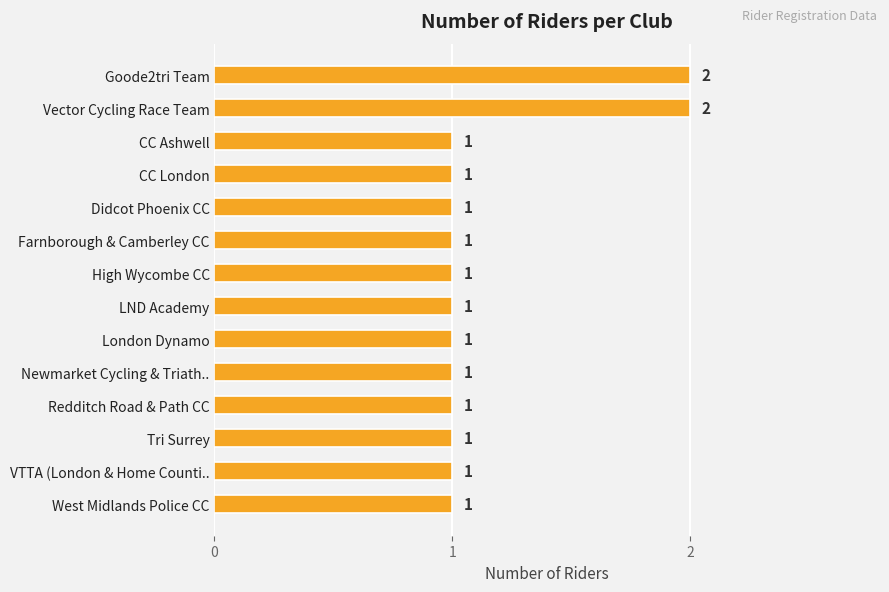

True or false: the data shows 1 at Farnborough & Camberley CC.

True